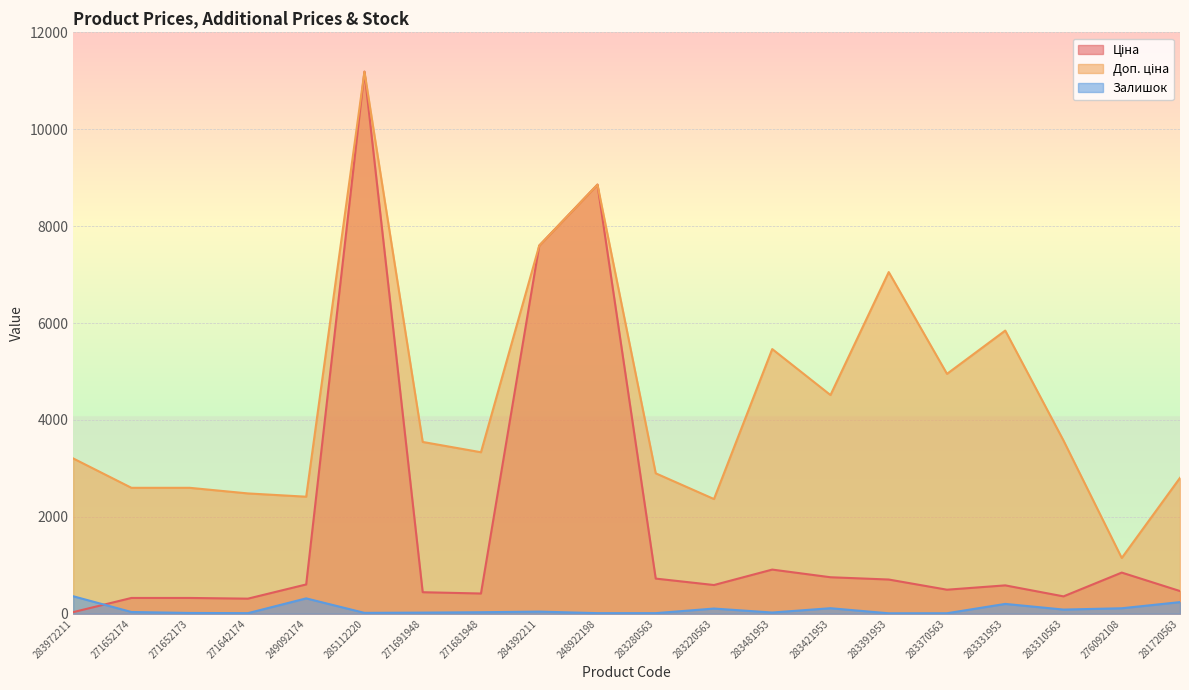

What is the average value of the Ціна series?

1826.7